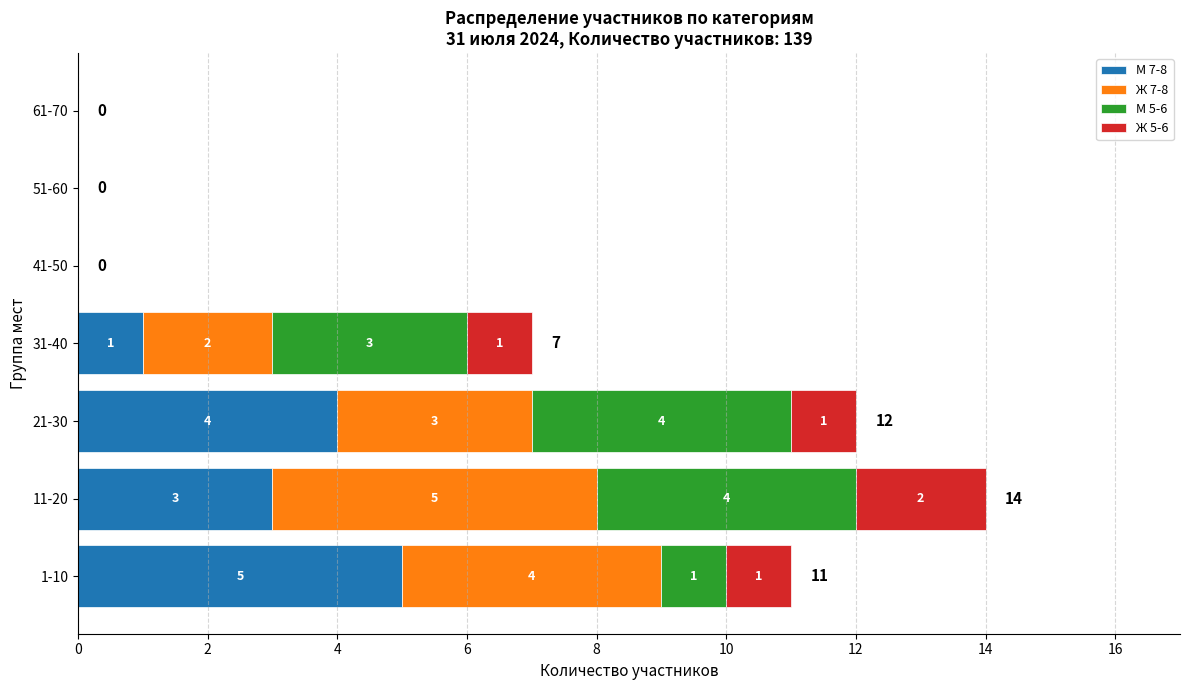

What is the highest value of the М 7-8 series?

5